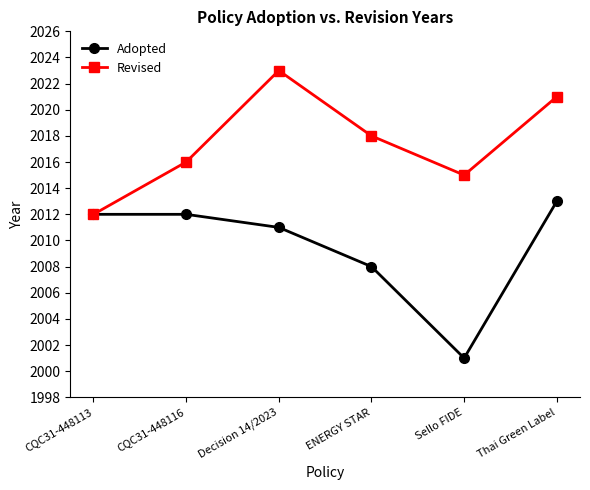

What is the label of the 1st point from the right?

Thai Green Label